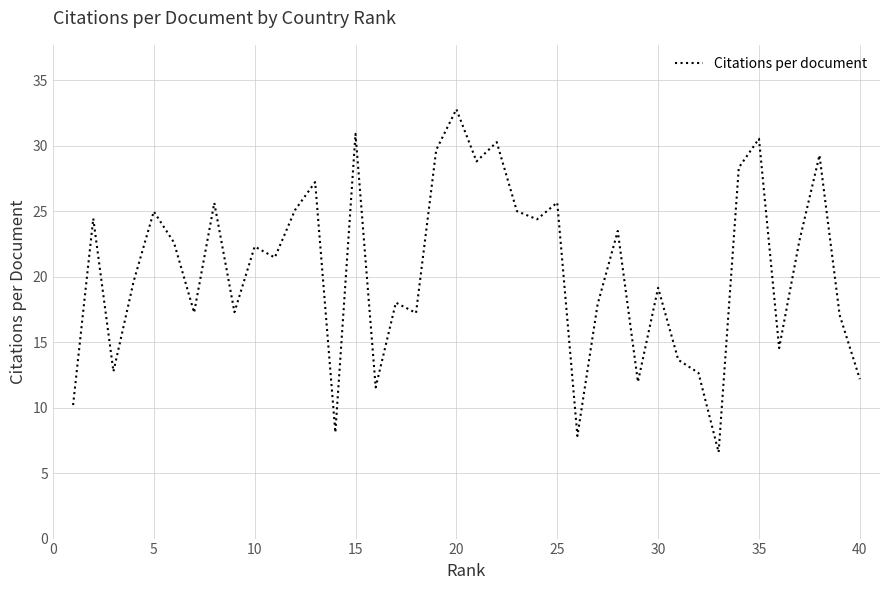

What is the difference between the maximum and minimum values?

26.2